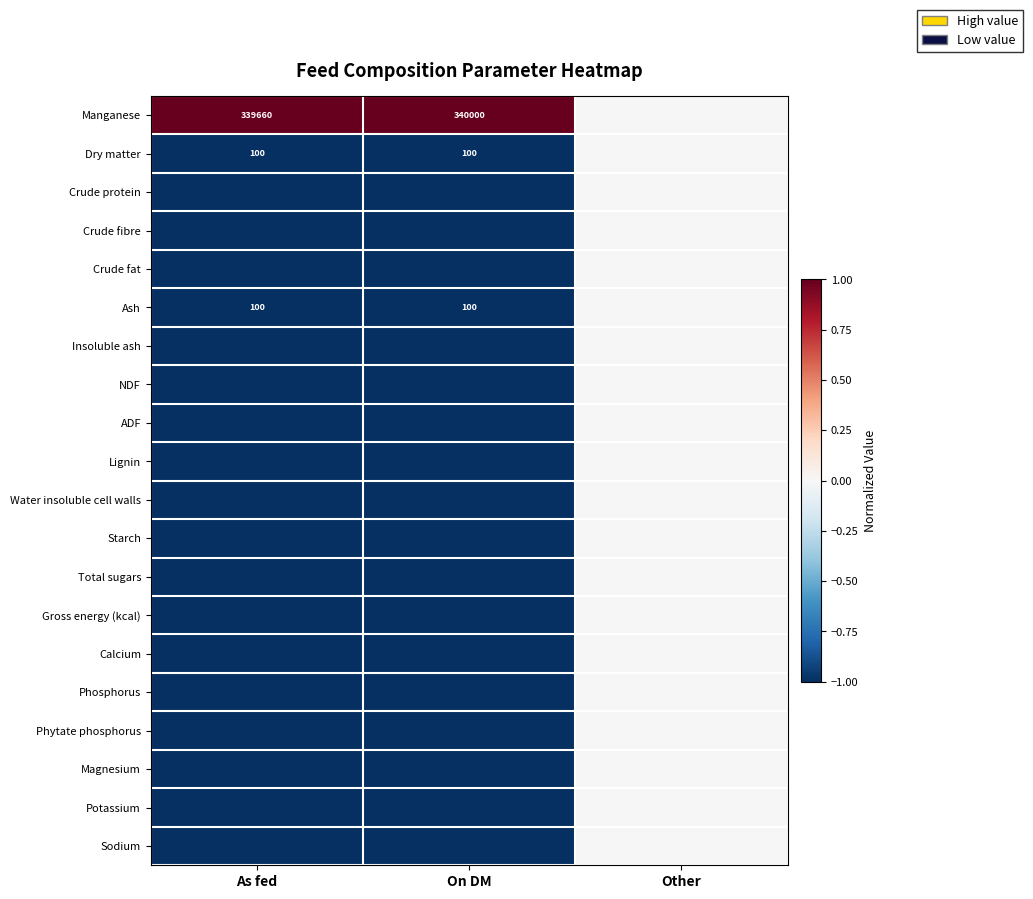

True or false: Phytate phosphorus has a value of -1.0 at On DM.

True